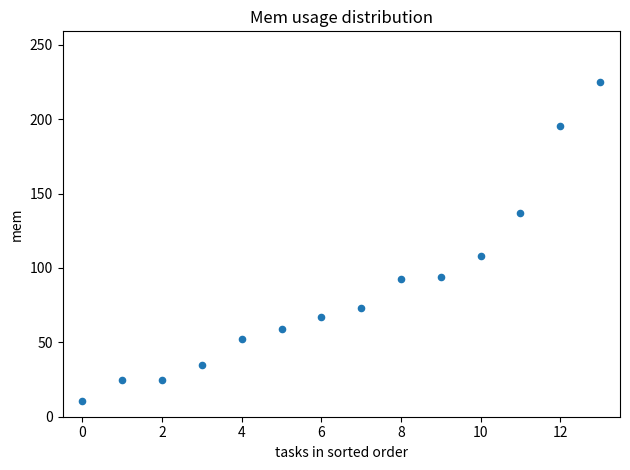

What Y value in the scatter plot is closest to 117?

108.0